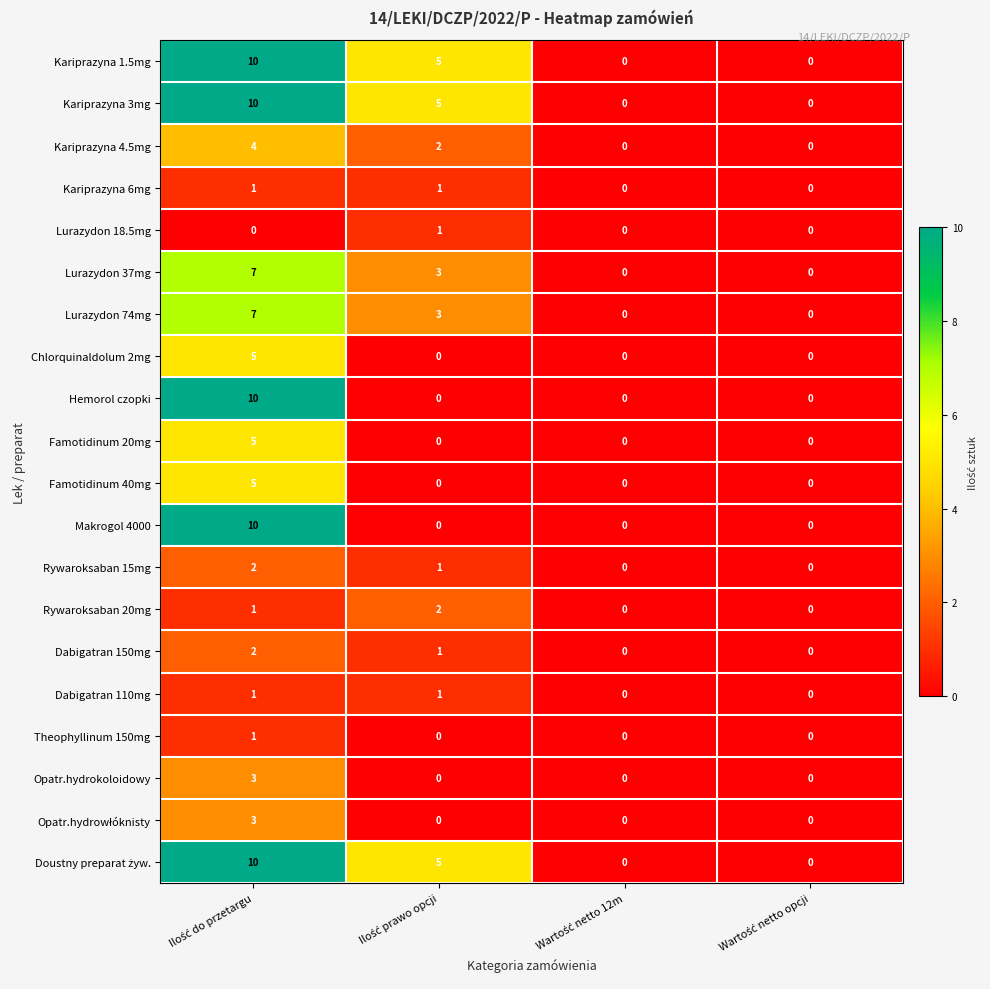

What is the difference between the maximum and minimum values in the Chlorquinaldolum 2mg series?

5